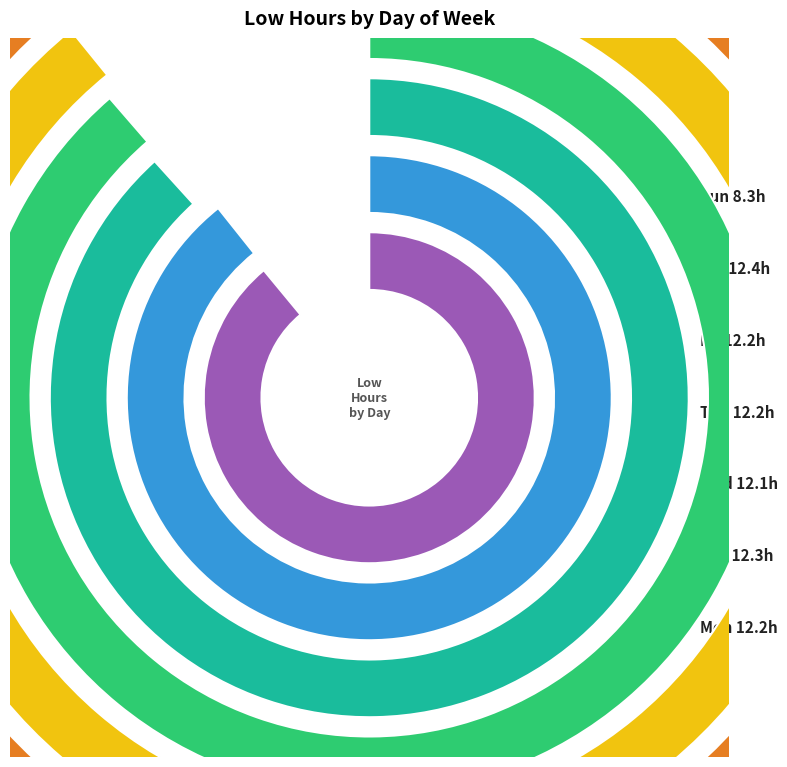

Does any single category account for the majority?

No